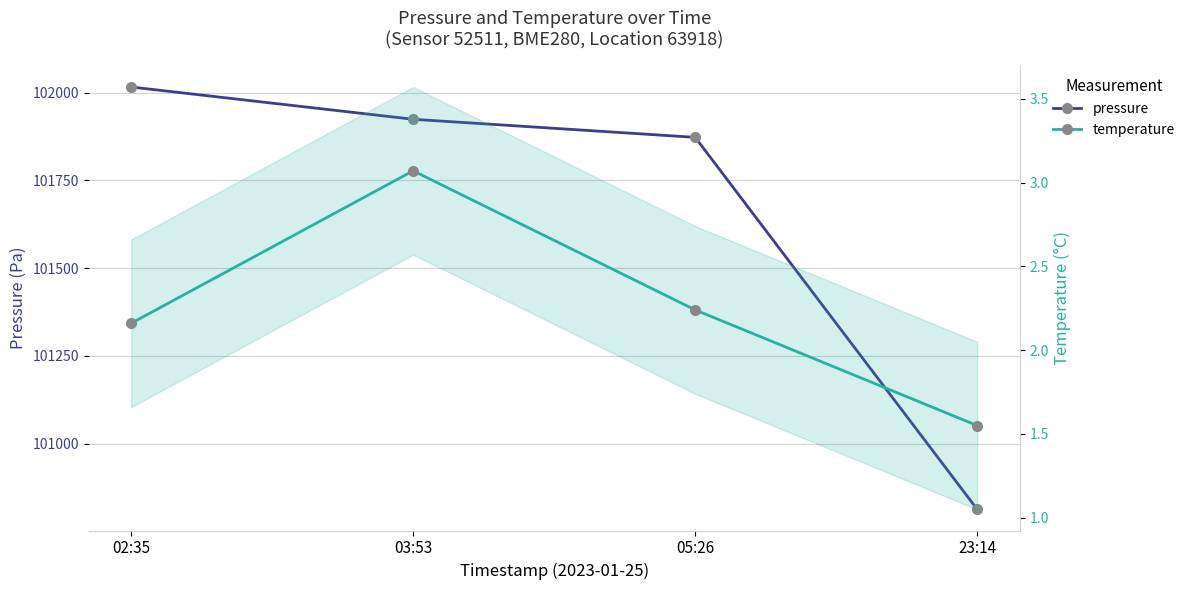

What value does the pressure series have at 02:35?

102016.2